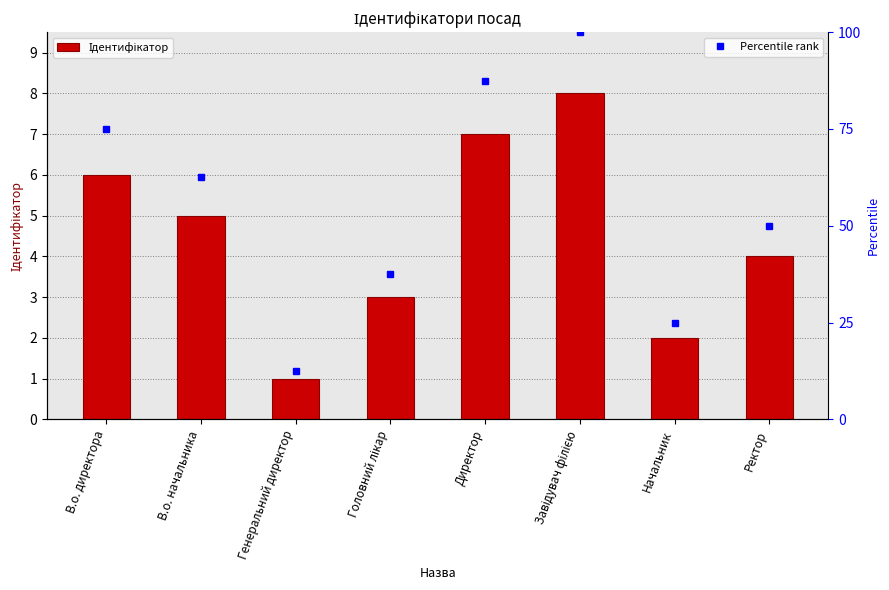

What is the difference between the second highest and minimum values?

6